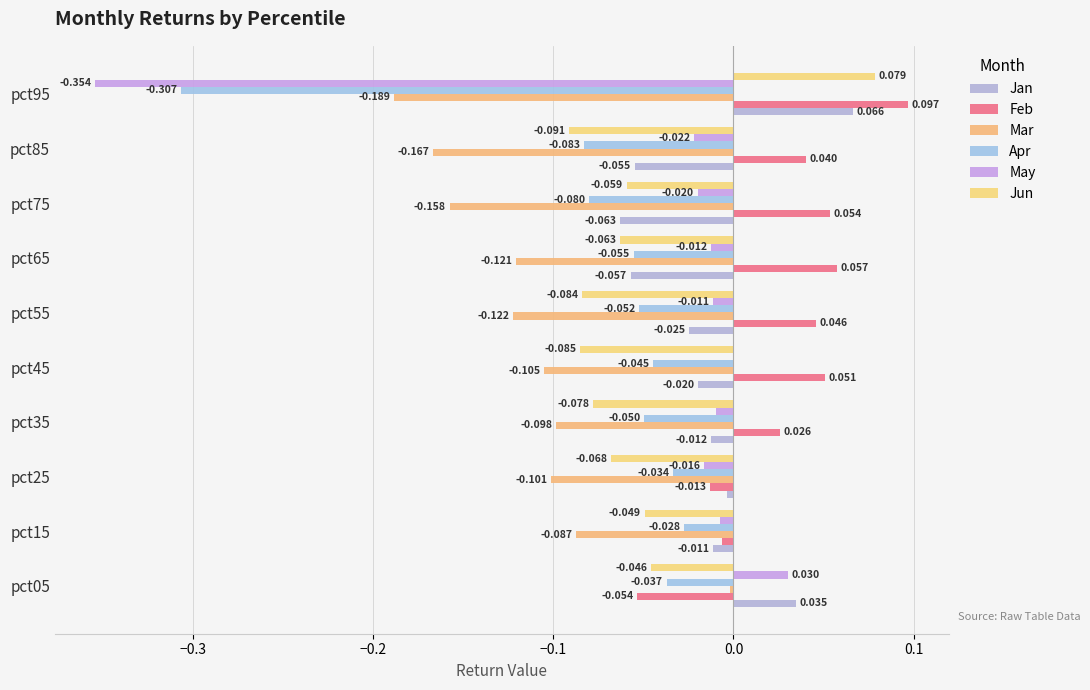

What is the label of the 8th bar from the right?

−0.2